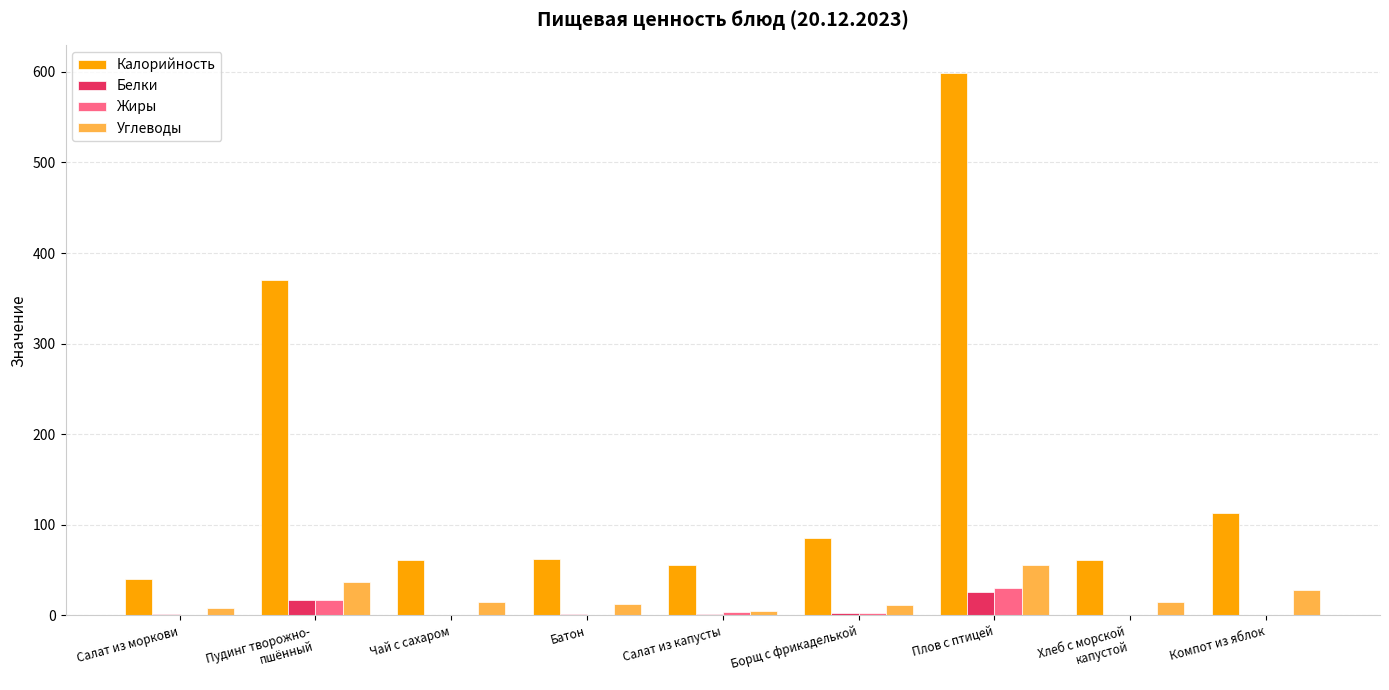

Which series has the largest total across all categories?

Калорийность